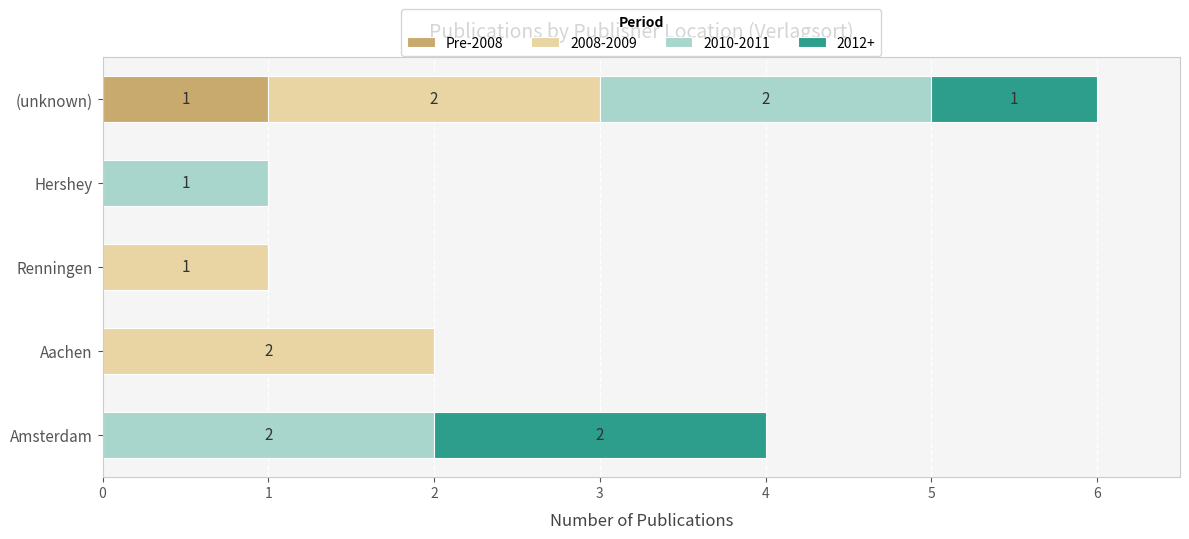

At which category is the sum across all series the highest?

(unknown)